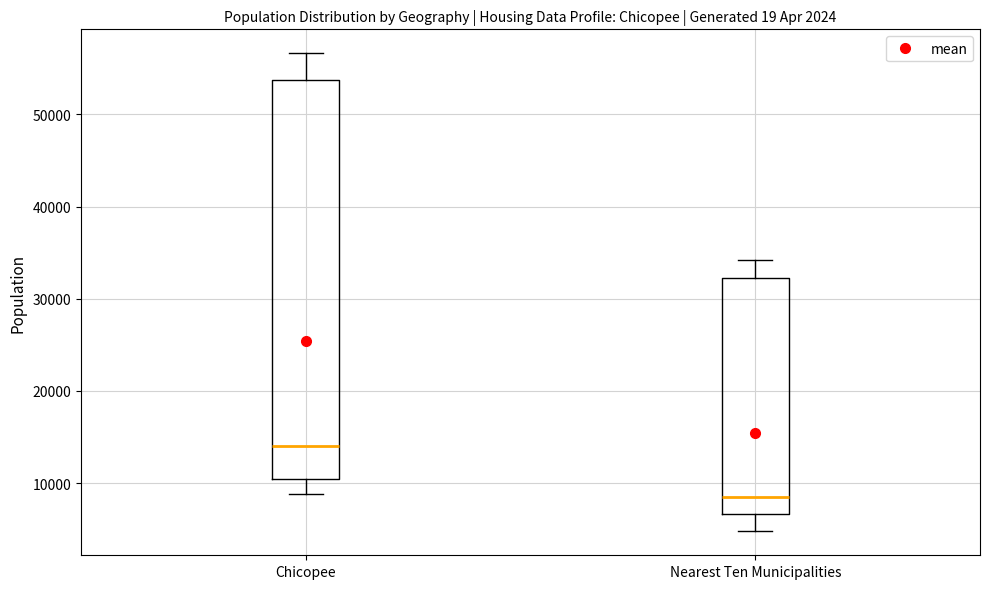

Where is the upper edge of the box for Nearest Ten Municipalities on the y-axis? The values are not printed on the chart, so give them approximately, as read against the axis.

32000